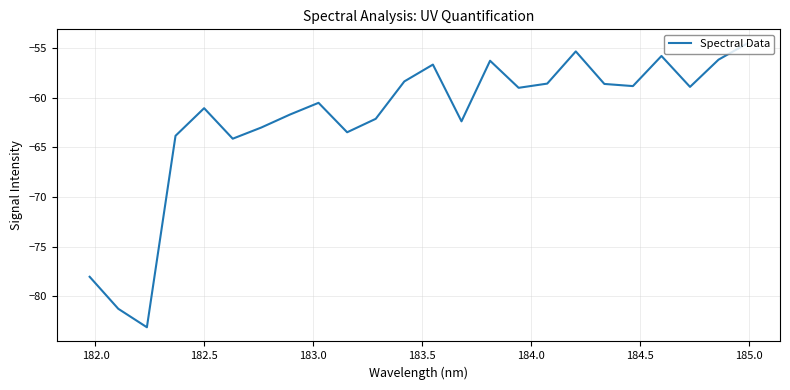

What is the minimum value shown in the chart?

-83.1